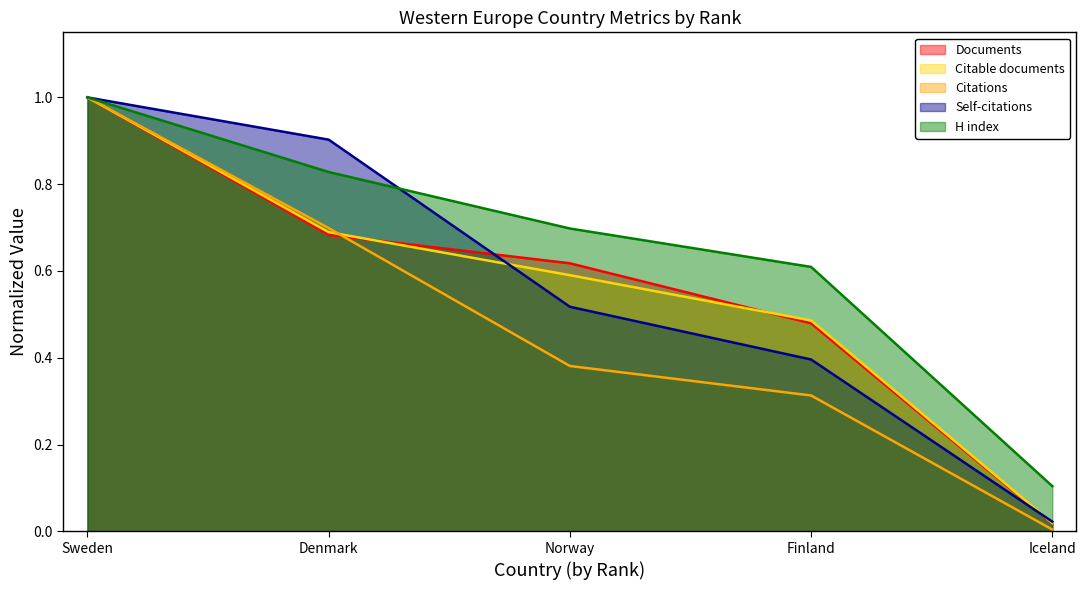

Rank the categories by Citations value from lowest to highest.

Iceland, Finland, Norway, Denmark, Sweden